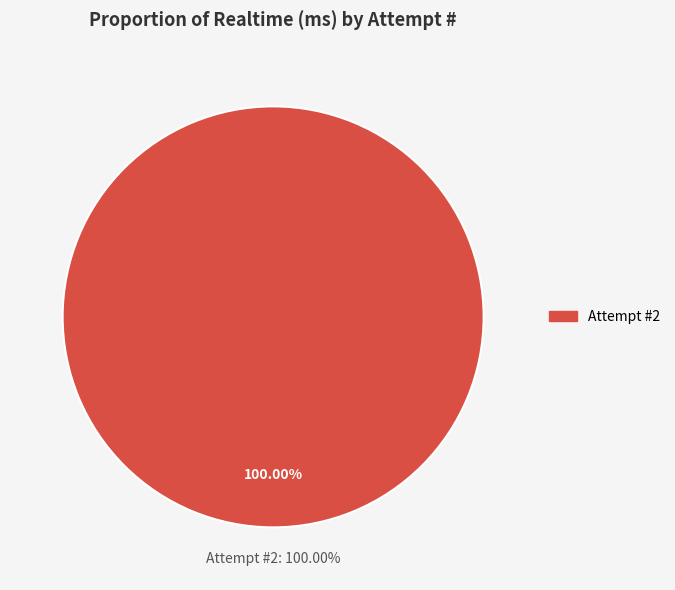

To the nearest percent, what is the difference between the 1 and 2 slice percentages?

100%